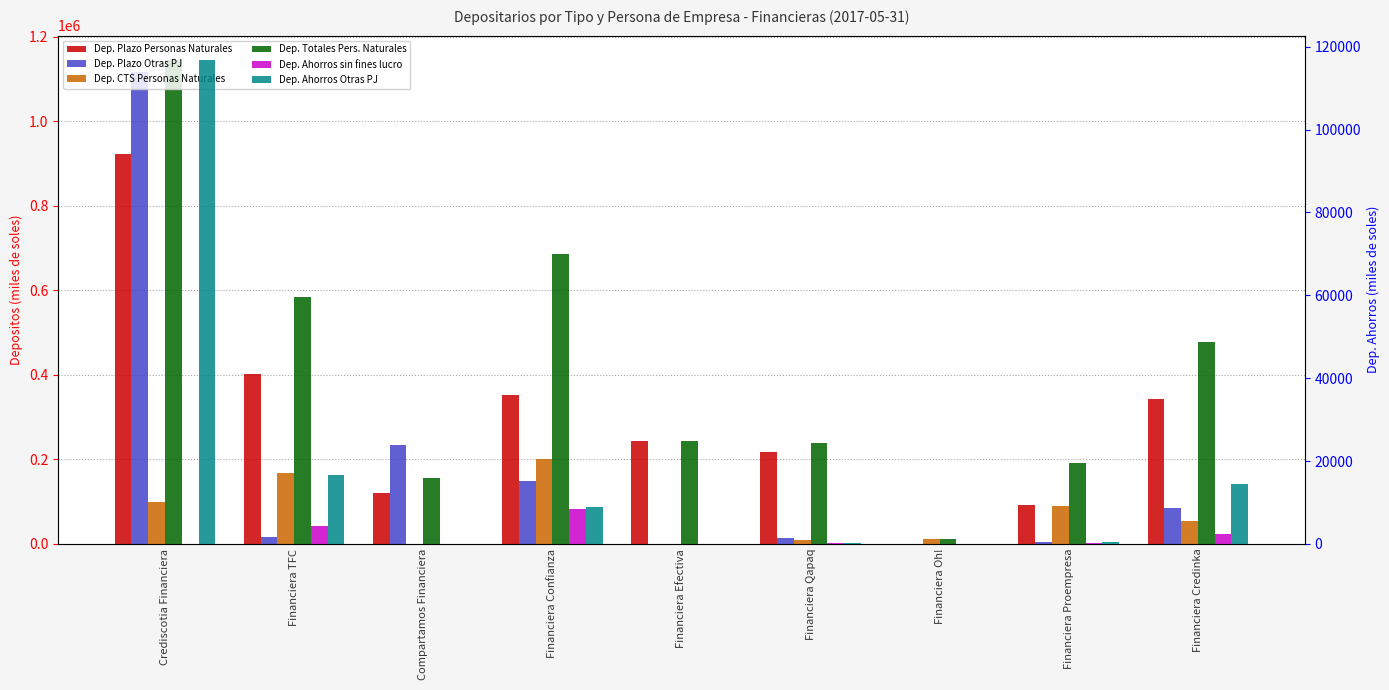

What is the sum of all Dep. Ahorros Otras PJ values?

157419.2